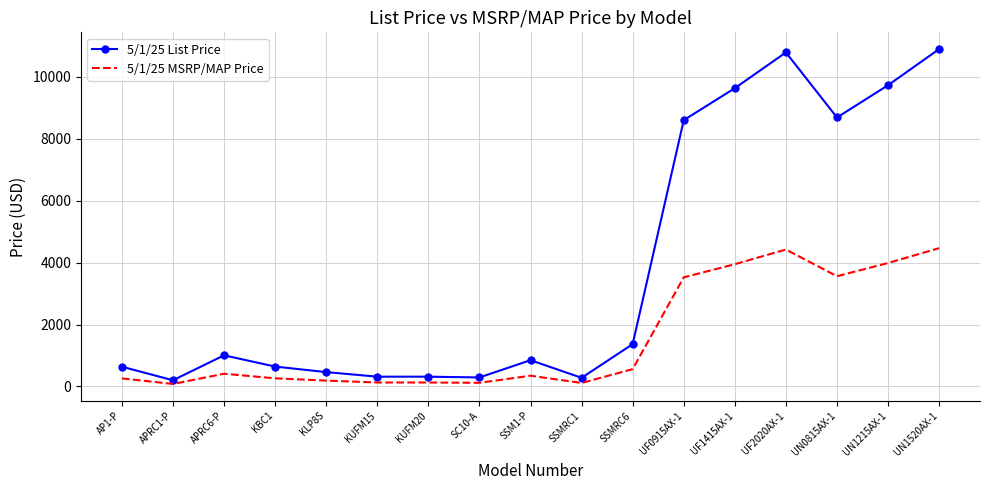

What is the minimum value for 5/1/25 List Price?

201